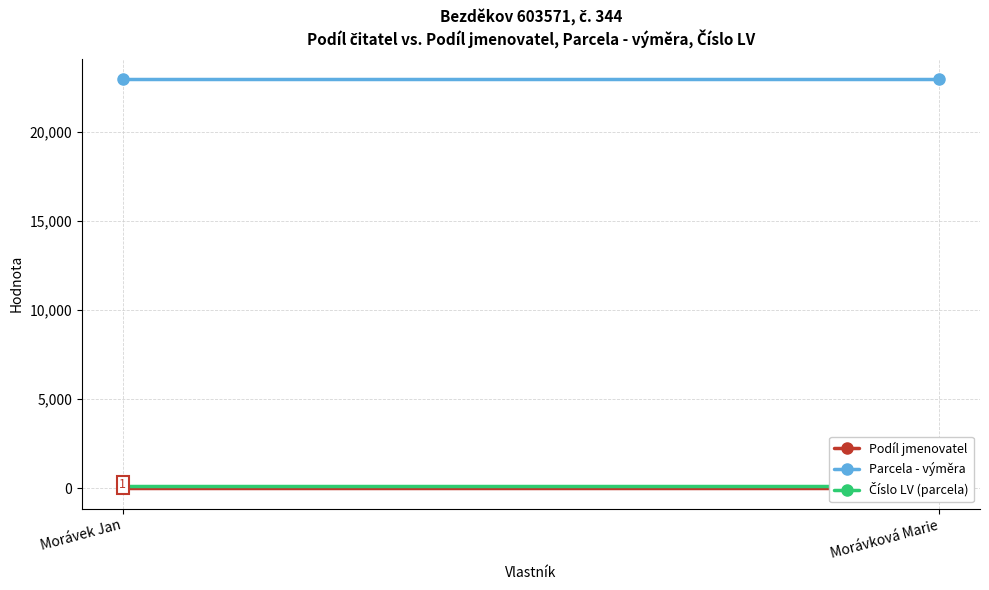

What is the sum of all Podíl jmenovatel values?

4